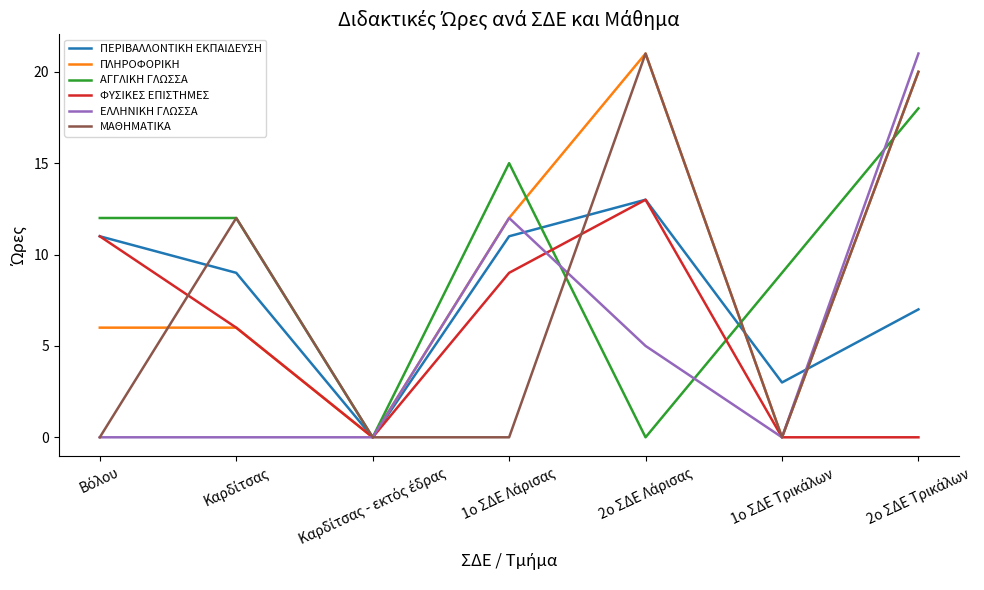

What is the maximum value shown in the chart?

21